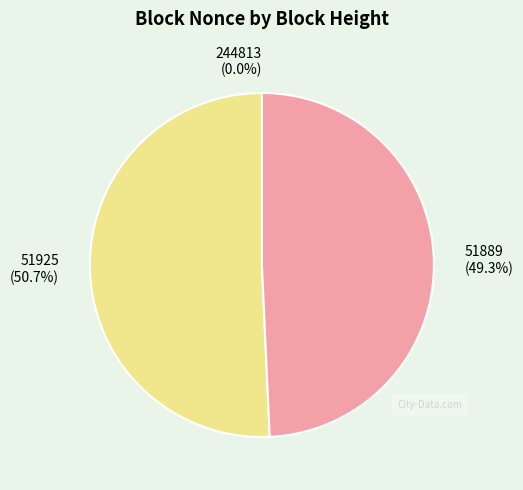

Which category has the biggest portion of the pie?

51925